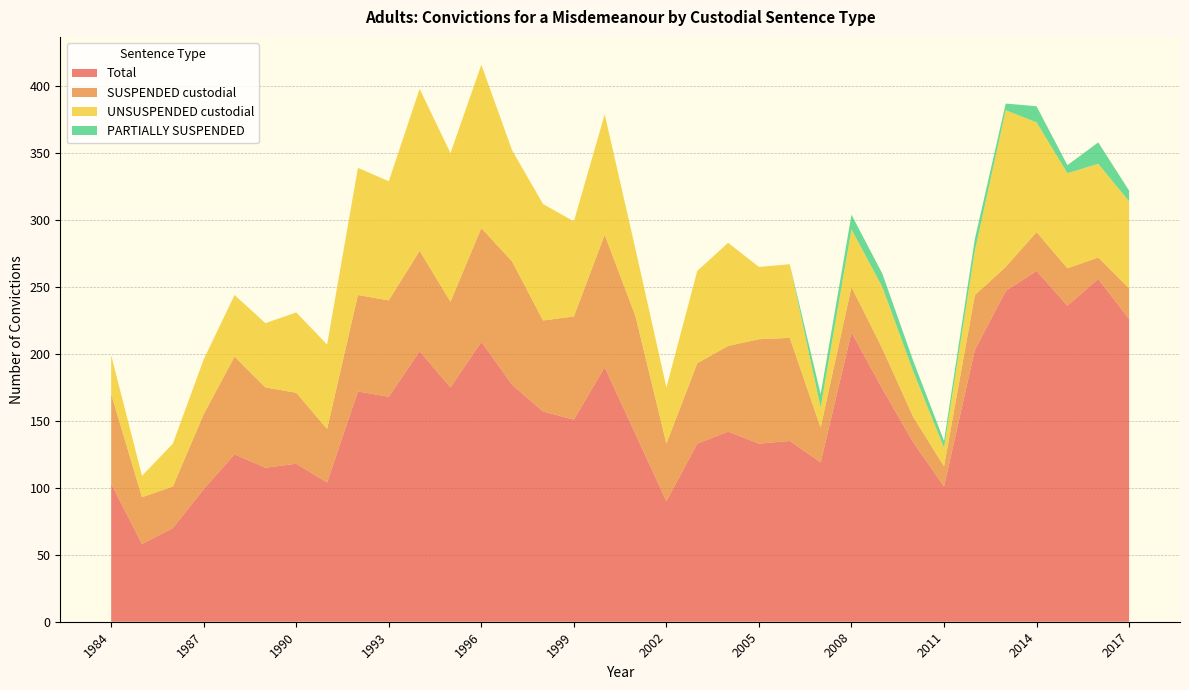

Reading left to right, extract all data points from this chart.

Total: 103	58	70	99	125	115	118	104	172	168	202	175	209	177	157	151	190	140	90	133	142	133	135	119	216	174	134	101	203	247	262	236	256	226
SUSPENDED custodial: 67	35	31	56	73	60	53	40	72	72	75	64	85	92	68	77	99	88	43	60	64	78	77	26	34	30	19	15	41	18	29	28	16	23
UNSUSPENDED custodial: 29	16	32	41	46	48	60	63	95	89	121	111	122	83	87	71	90	50	42	69	77	54	55	15	43	46	34	14	33	117	82	71	70	65
PARTIALLY SUSPENDED: 0	0	0	0	0	0	0	0	0	0	0	0	0	0	0	0	0	0	0	0	0	0	0	10	11	10	8	5	9	5	12	6	16	8